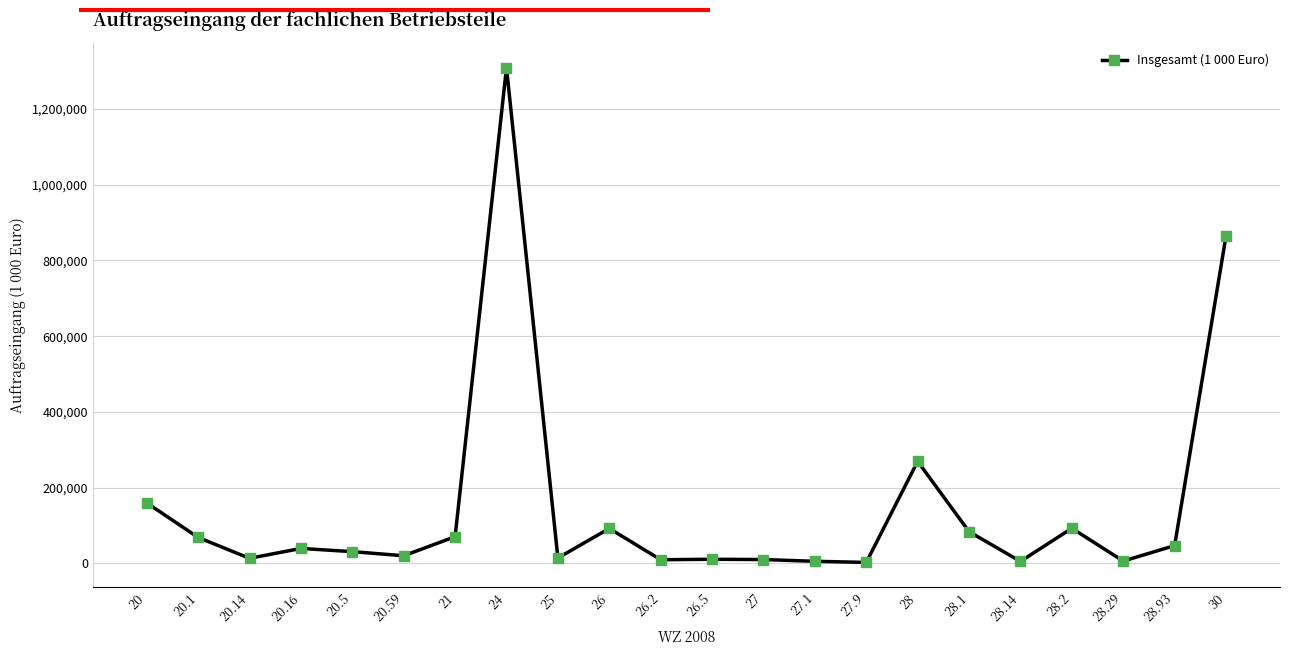

Which label corresponds to the largest value in the chart?

24